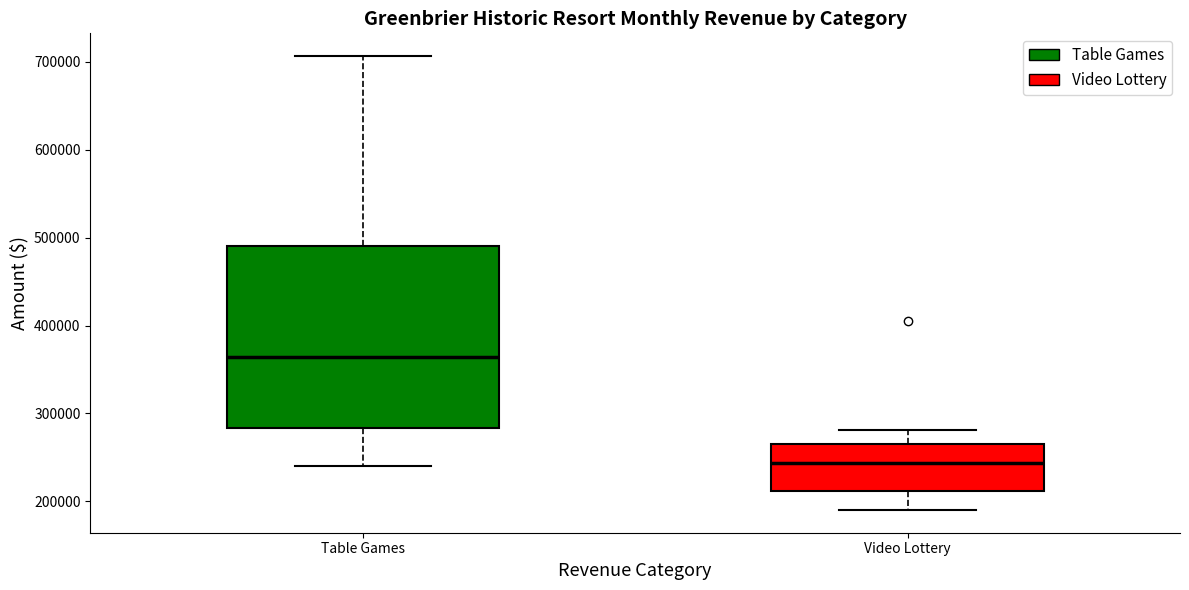

Which box is the tallest, from its lower edge to its upper edge?

Table Games